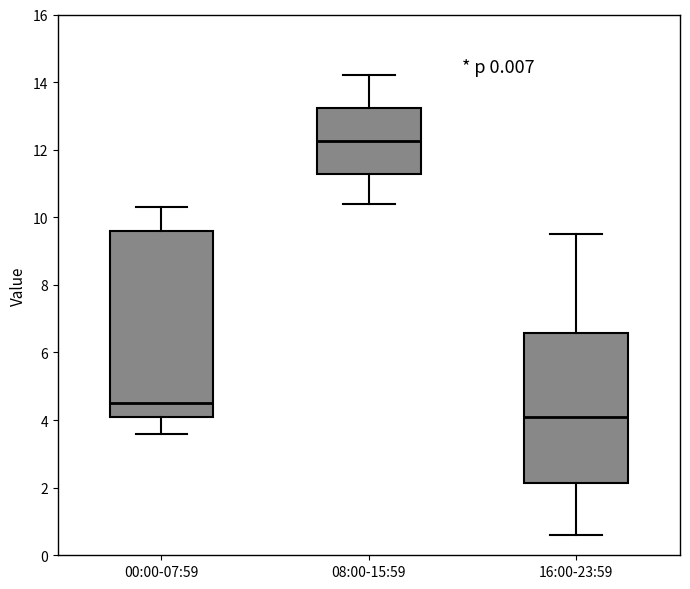

Which box has the highest median line?

08:00-15:59